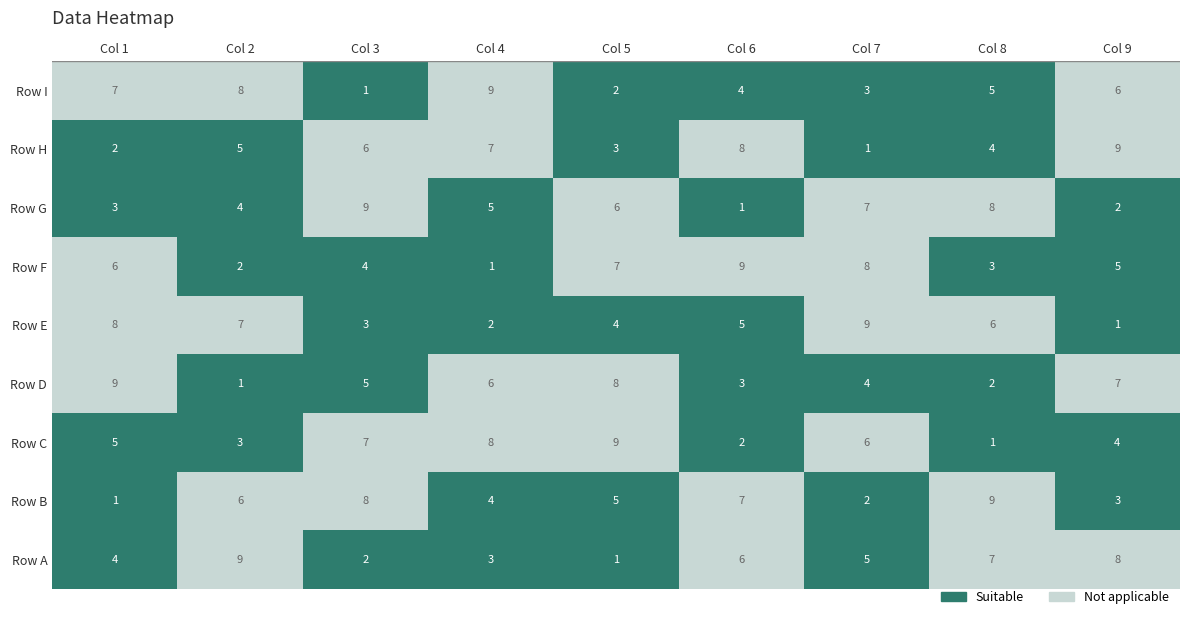

Reading right to left, extract all data points from this chart.

4: 8=7	7=2	6=3	5=6	4=8	3=9	2=5	1=1	0=4
9: 8=8	7=5	6=4	5=2	4=7	3=1	2=3	1=6	0=9
2: 8=1	7=6	6=9	5=4	4=3	3=5	2=7	1=8	0=2
3: 8=9	7=7	6=5	5=1	4=2	3=6	2=8	1=4	0=3
1: 8=2	7=3	6=6	5=7	4=4	3=8	2=9	1=5	0=1
6: 8=4	7=8	6=1	5=9	4=5	3=3	2=2	1=7	0=6
5: 8=3	7=1	6=7	5=8	4=9	3=4	2=6	1=2	0=5
7: 8=5	7=4	6=8	5=3	4=6	3=2	2=1	1=9	0=7
8: 8=6	7=9	6=2	5=5	4=1	3=7	2=4	1=3	0=8